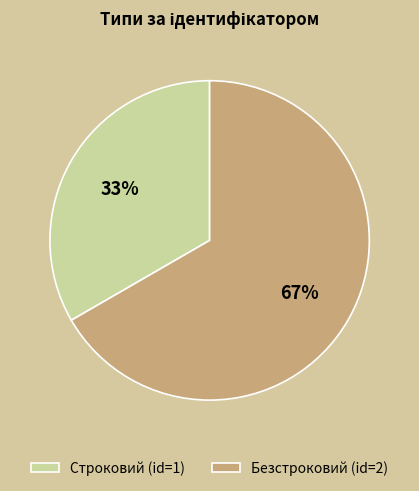

The Строковий slice represents 27% of the pie. True or false?

False